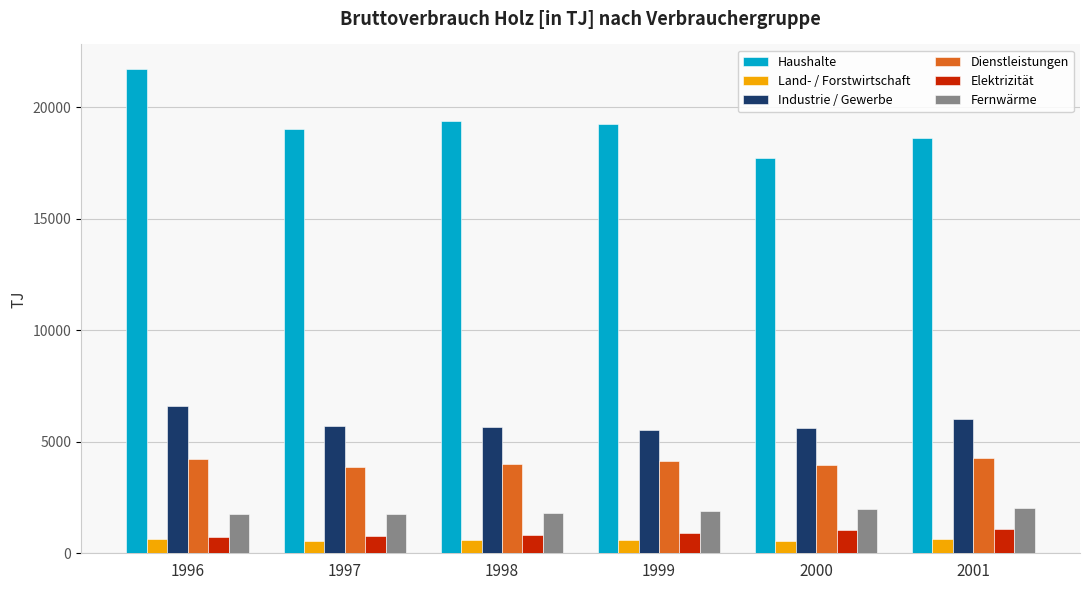

The value of Land- / Forstwirtschaft at 1997 is 570. True or false?

True